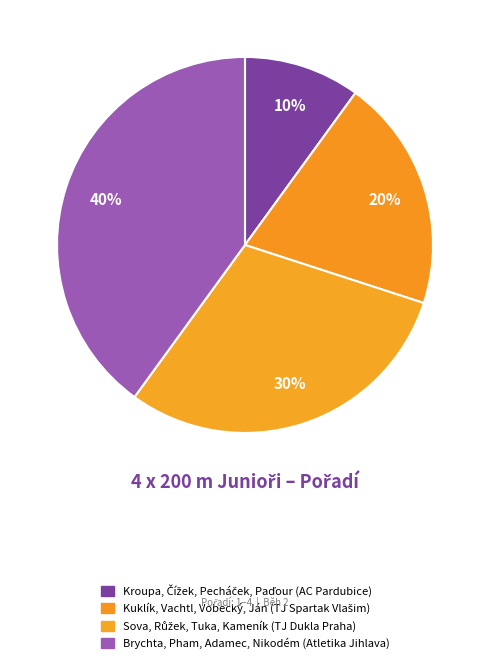

Which has a higher value, Kuklík, Vachtl, Vobecký, Ján (TJ Spartak Vlašim) or Sova, Růžek, Tuka, Kameník (TJ Dukla Praha)?

Sova, Růžek, Tuka, Kameník (TJ Dukla Praha)